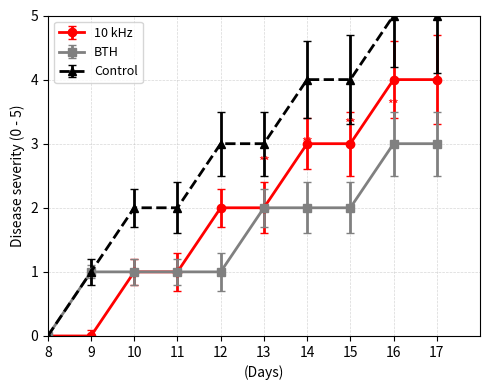

Which series has the widest spread of values?

Control